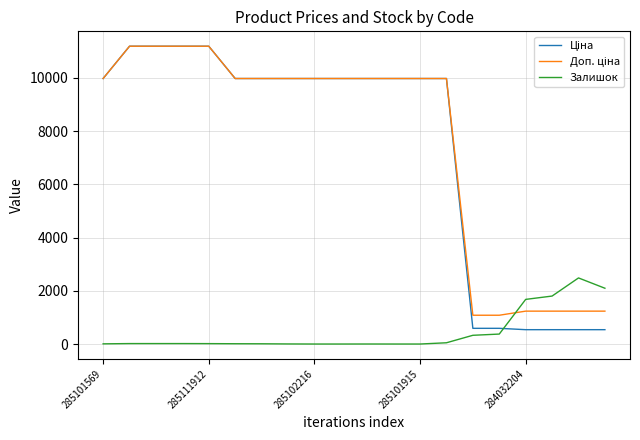

What is the maximum value shown in the chart?

11188.2